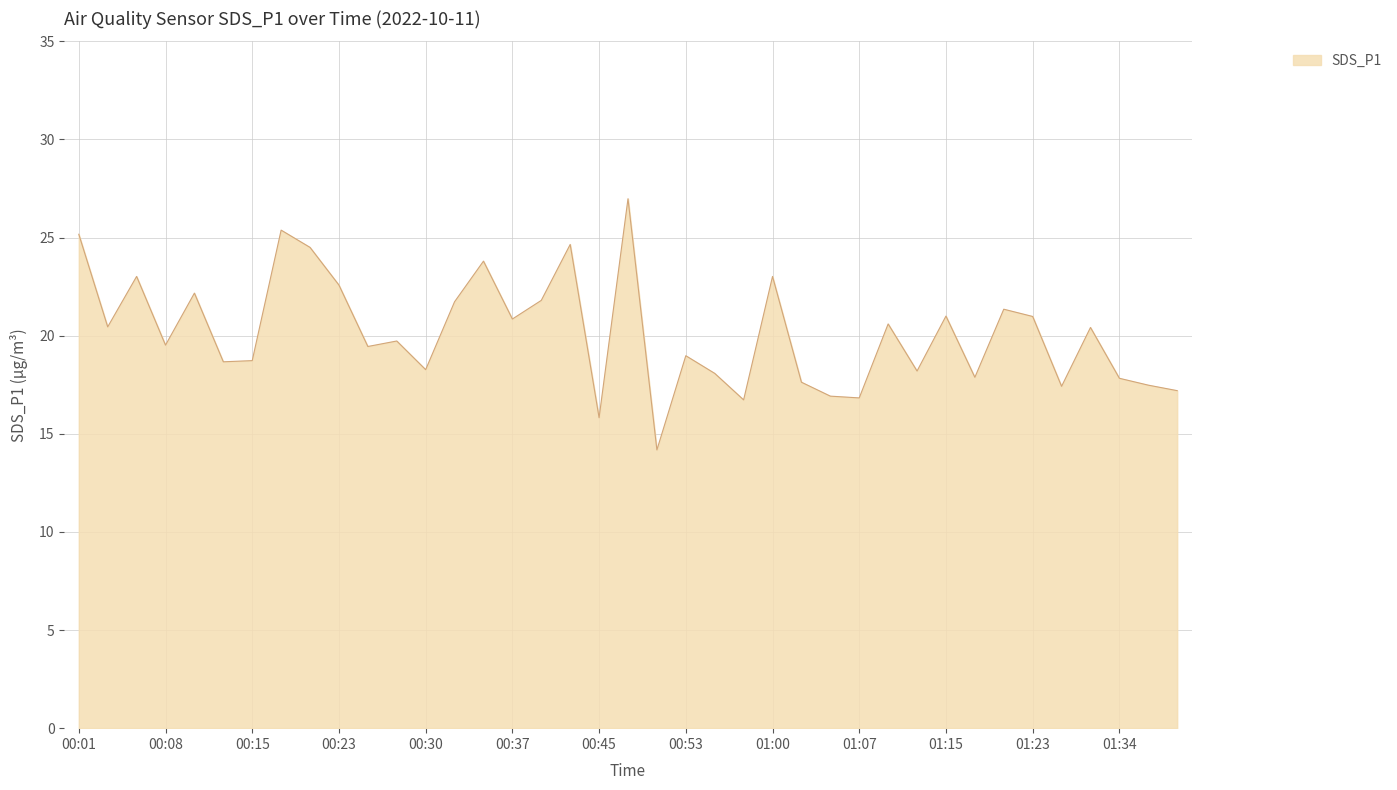

What is the greatest value displayed?

27.0